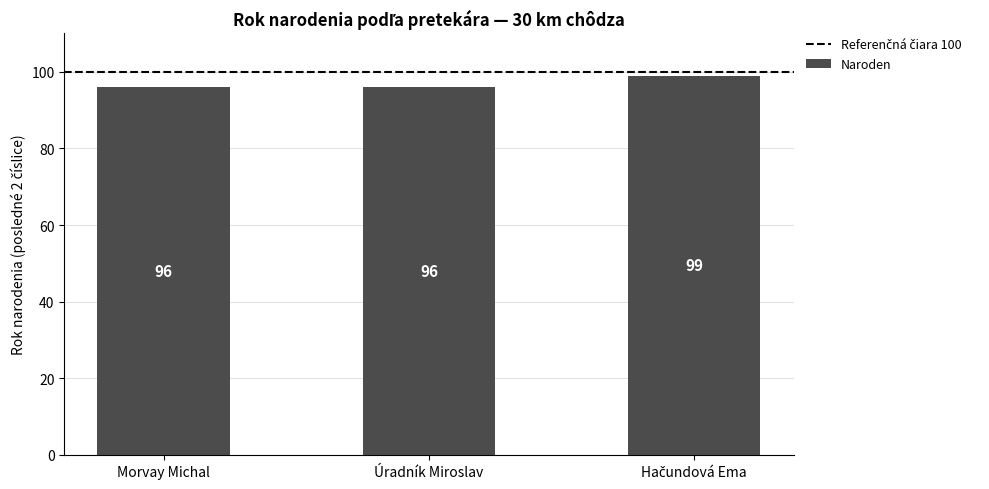

What is the minimum value shown in the chart?

96